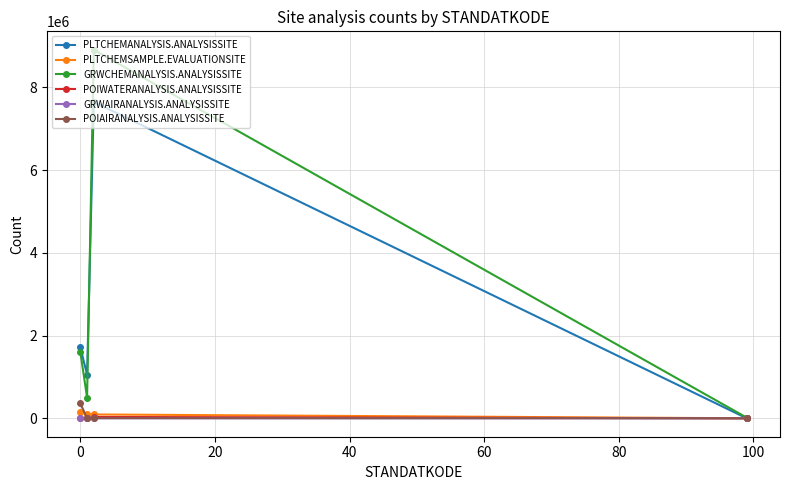

True or false: POIWATERANALYSIS.ANALYSISSITE has more than 1 points higher than both neighbors.

False